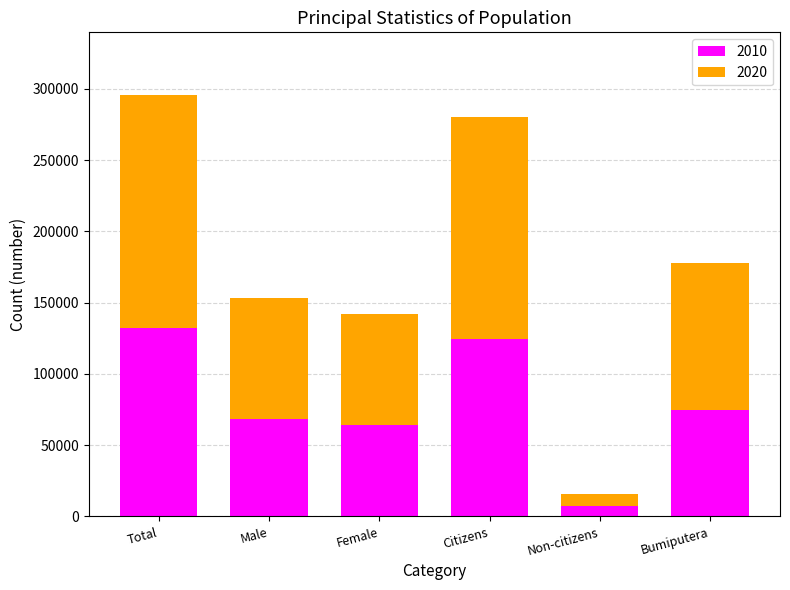

What is the lowest value of the 2010 series?

7356